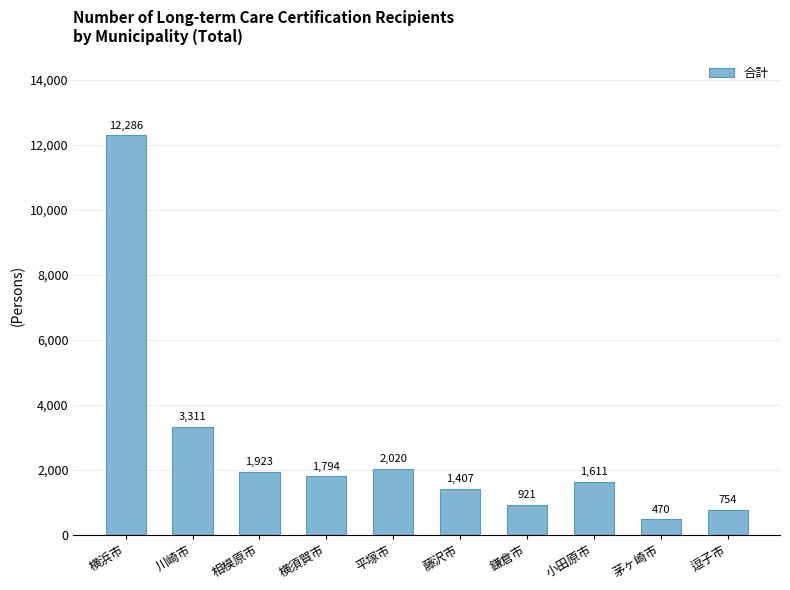

Approximately how many times larger is the value at 茅ヶ崎市 compared to 藤沢市?

0.3